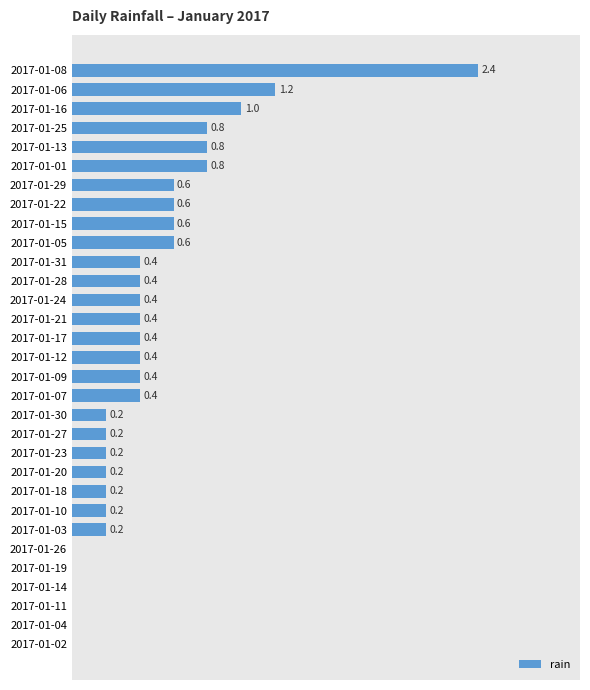

Where is the data nearest to the value 1?

2017-01-16